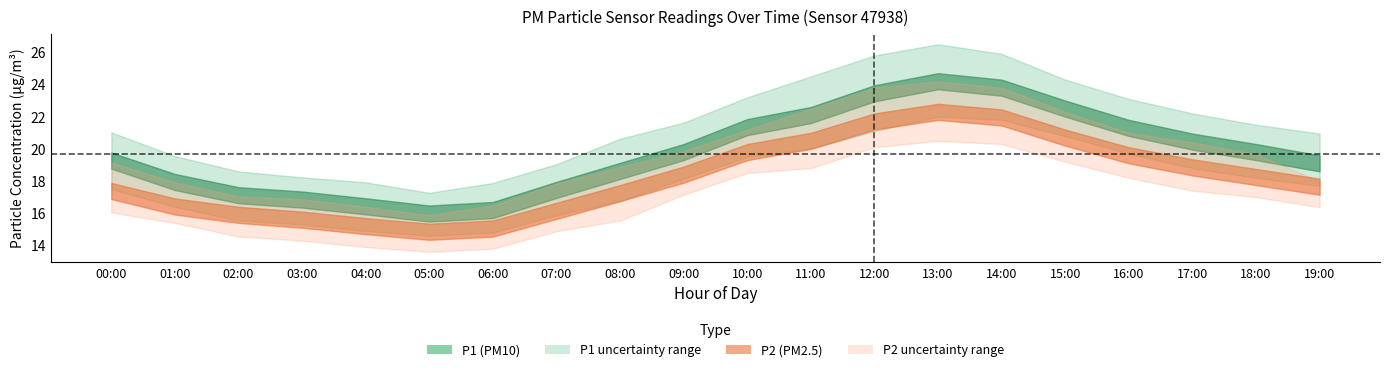

Reading left to right, extract all data points from this chart.

P1_mean: 19.3	17.9	17.1	16.9	16.4	16.0	16.2	17.4	18.6	19.8	21.4	22.1	23.4	24.2	23.8	22.5	21.3	20.4	19.8	19.1
P1_upper: 21.0	19.6	18.6	18.2	17.9	17.3	17.9	19.1	20.6	21.6	23.2	24.5	25.8	26.5	25.9	24.3	23.1	22.2	21.5	20.9
P1_lower: 17.5	16.4	15.6	15.3	14.9	14.6	14.8	15.9	16.8	18.1	19.5	20.0	21.1	22.0	21.8	20.8	19.7	18.8	18.2	17.7
P2_mean: 17.4	16.4	15.9	15.6	15.2	14.8	15.1	16.1	17.2	18.4	19.8	20.5	21.7	22.3	21.9	20.7	19.6	18.9	18.2	17.6
P2_upper: 19.1	17.9	17.1	16.9	16.4	15.9	16.5	17.9	18.9	19.9	21.2	22.5	23.8	24.2	23.8	22.3	21.0	20.4	19.7	18.0
P2_lower: 16.1	15.4	14.6	14.3	13.9	13.6	13.8	14.9	15.6	17.1	18.5	18.8	20.1	20.5	20.3	19.2	18.2	17.4	17.0	16.4